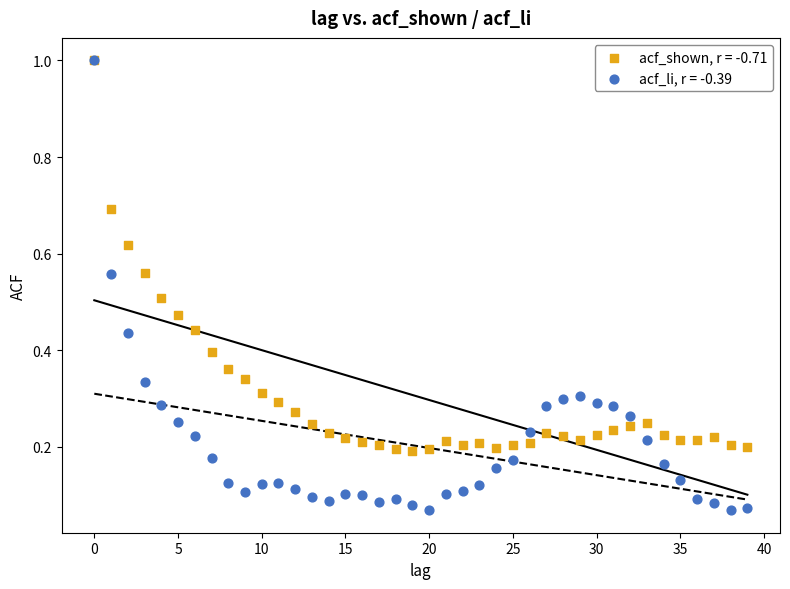

What are all the series names shown in the legend?

acf_shown, r = -0.71, acf_li, r = -0.39